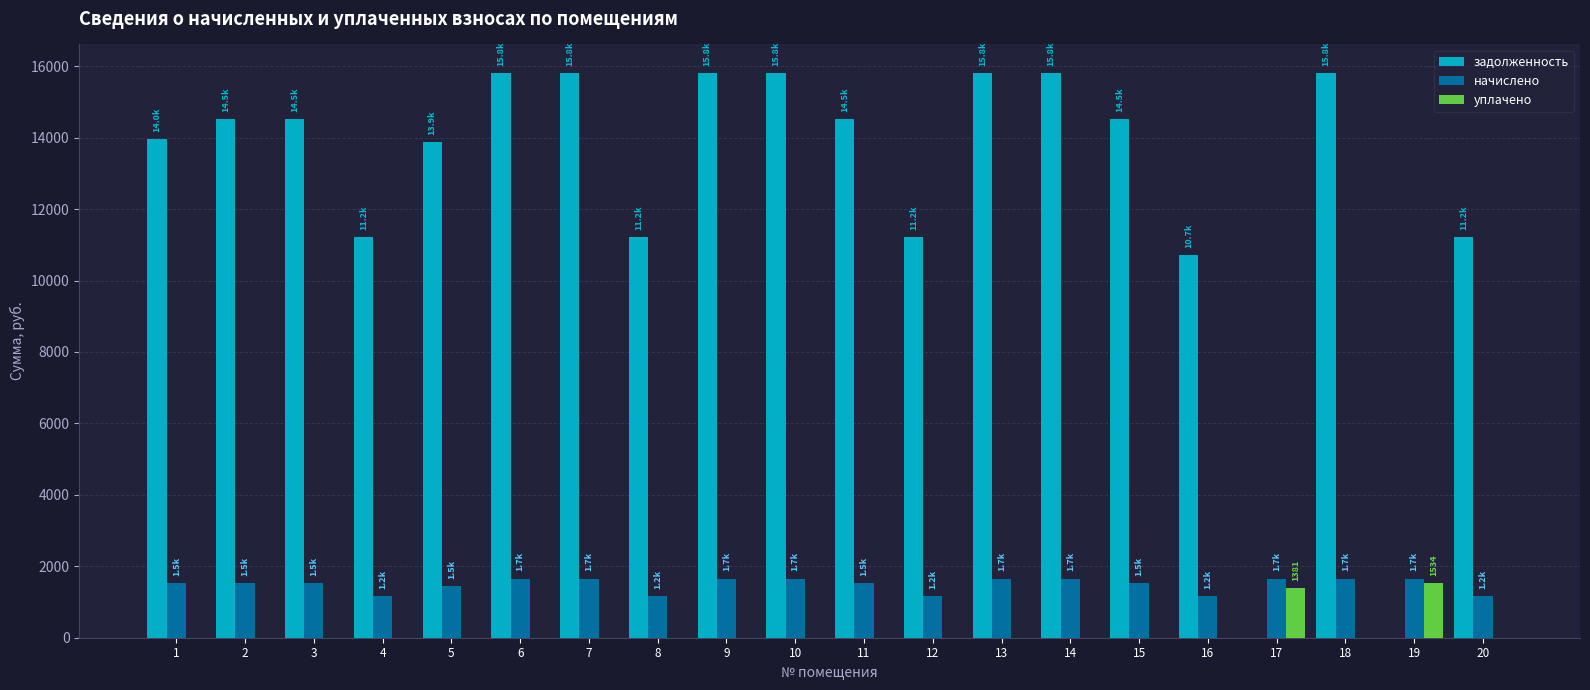

What is the total value across all series at 18?

17476.5